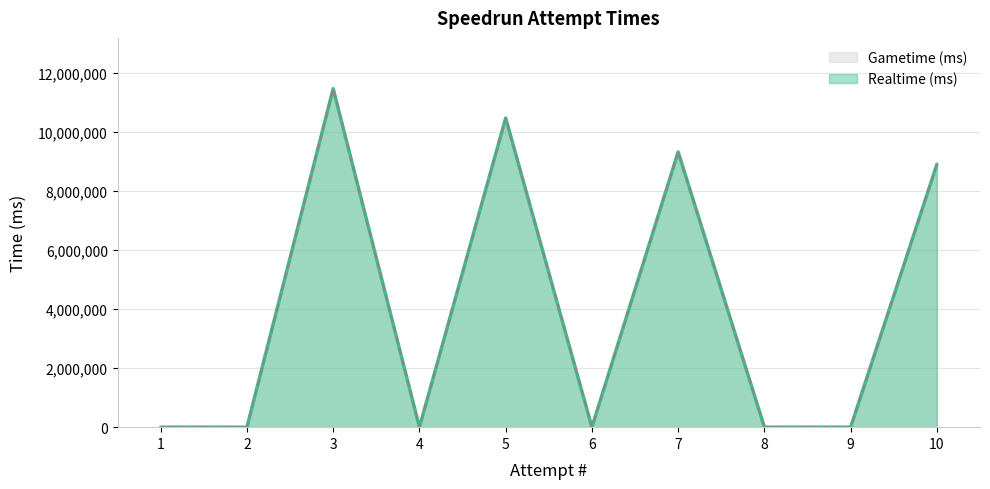

At how many categories does at least one series exceed 10165649?

2